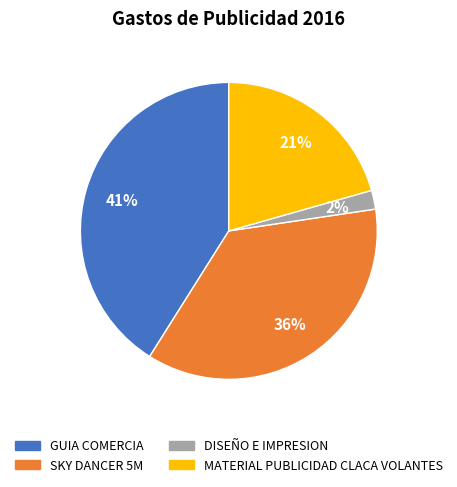

What is the ratio of the value at MATERIAL PUBLICIDAD CLACA VOLANTES to the value at SKY DANCER 5M?

0.6